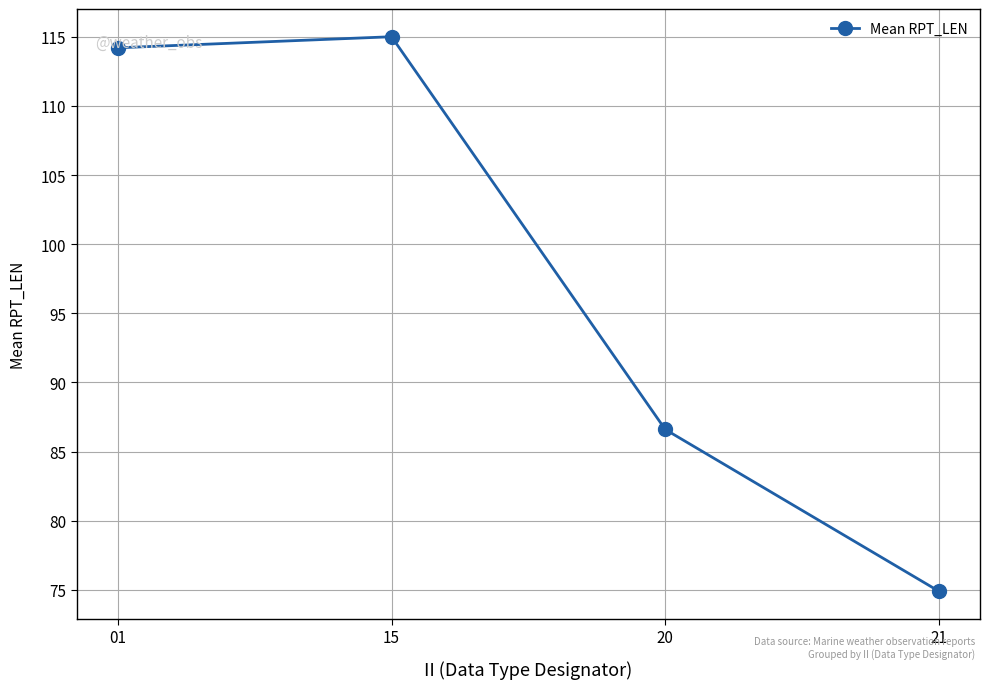

Reading left to right, extract all data points from this chart.

01=114.2	15=115.0	20=86.6	21=74.9